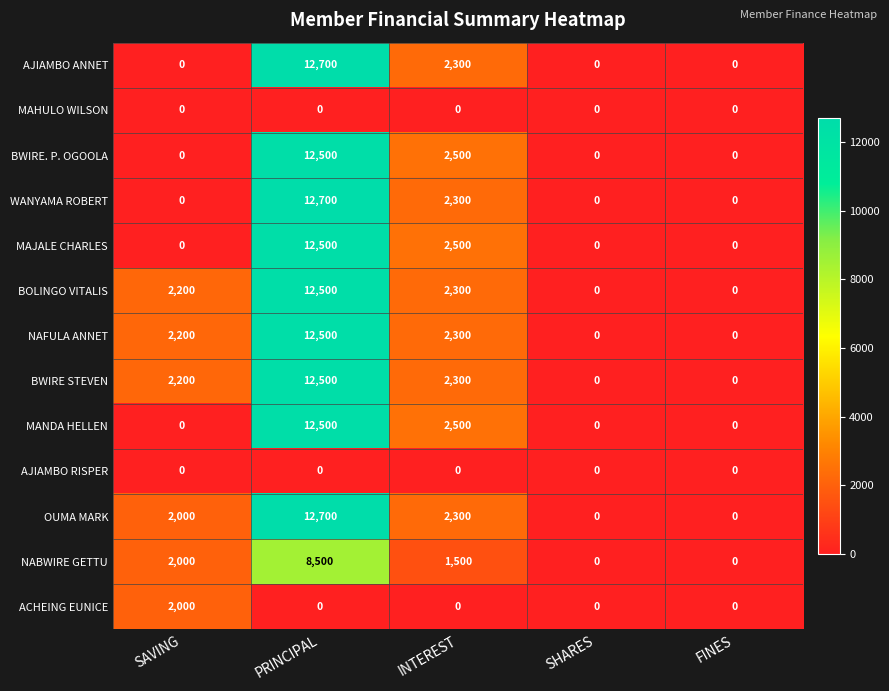

What is the spread (max minus min) of values at SAVING?

2200